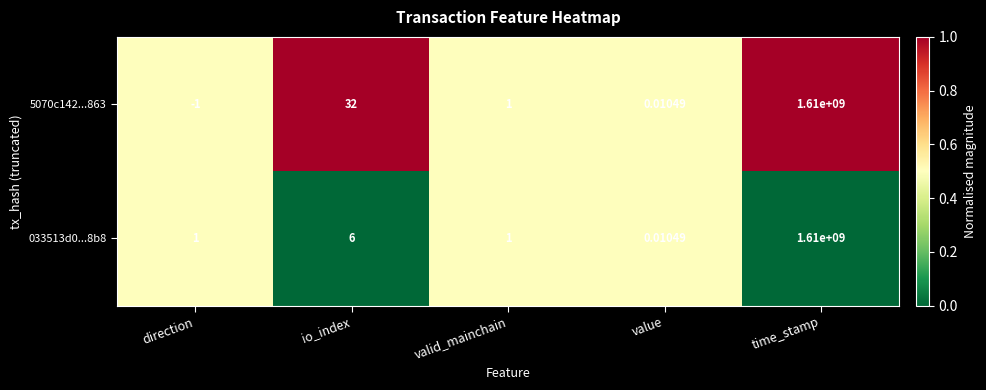

At which category is the sum across all series the highest?

time_stamp